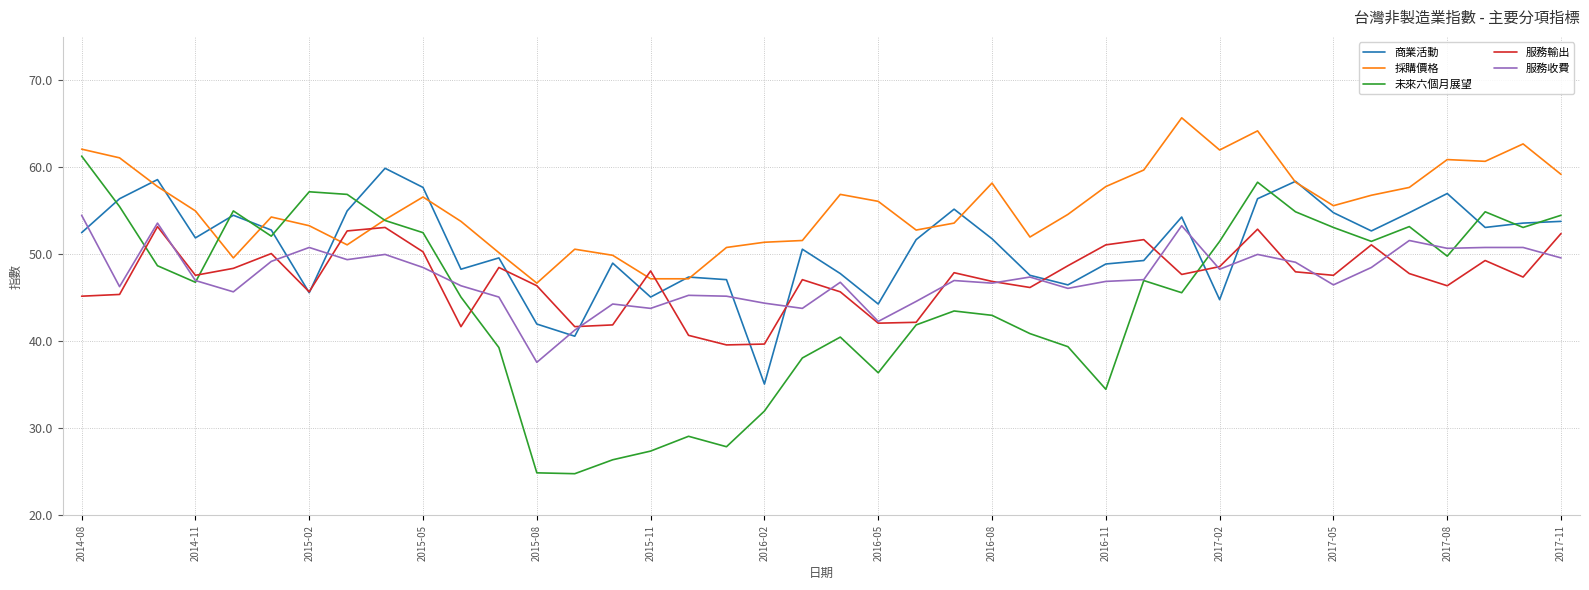

Which series has the largest total across all categories?

採購價格